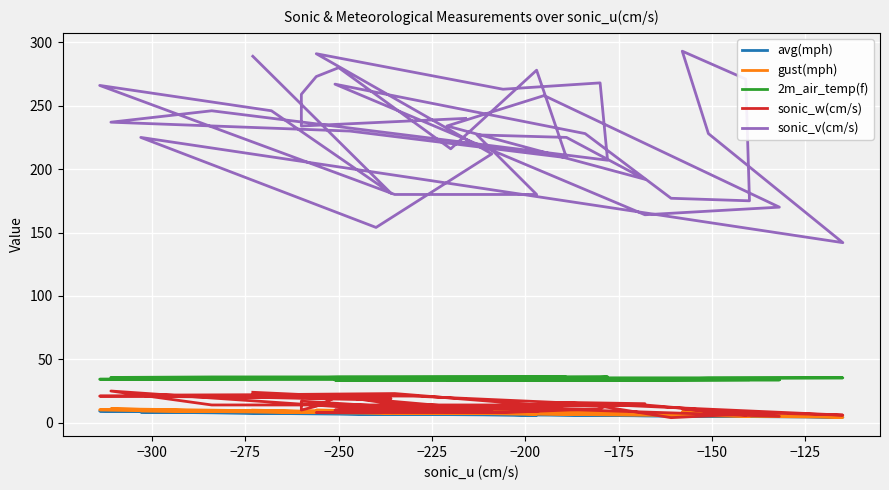

What is the average value of the gust(mph) series?

8.1